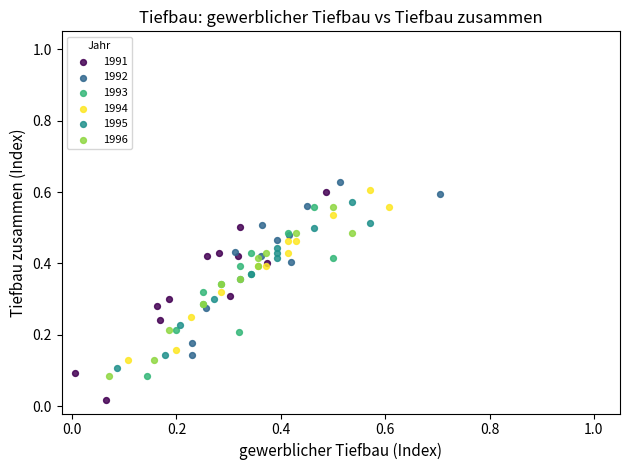

Which series reaches the minimum Y coordinate?

1991